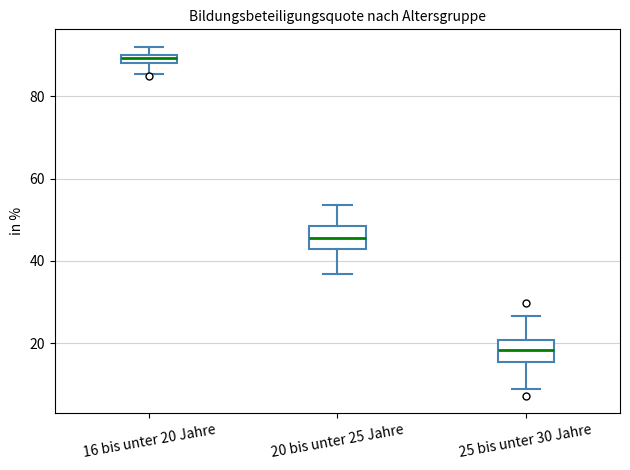

Where does the lower whisker of the box for 16 bis unter 20 Jahre end on the y-axis? The values are not printed on the chart, so give them approximately, as read against the axis.

86